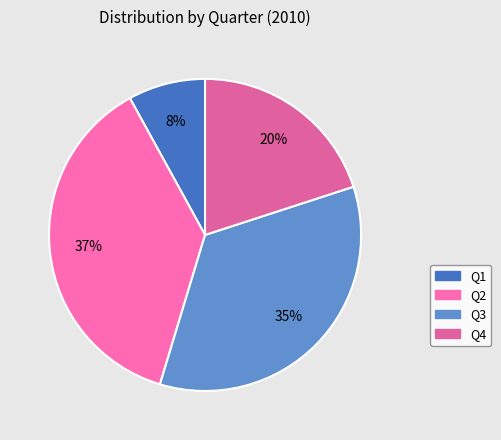

What is the smallest slice in the pie chart?

Q1